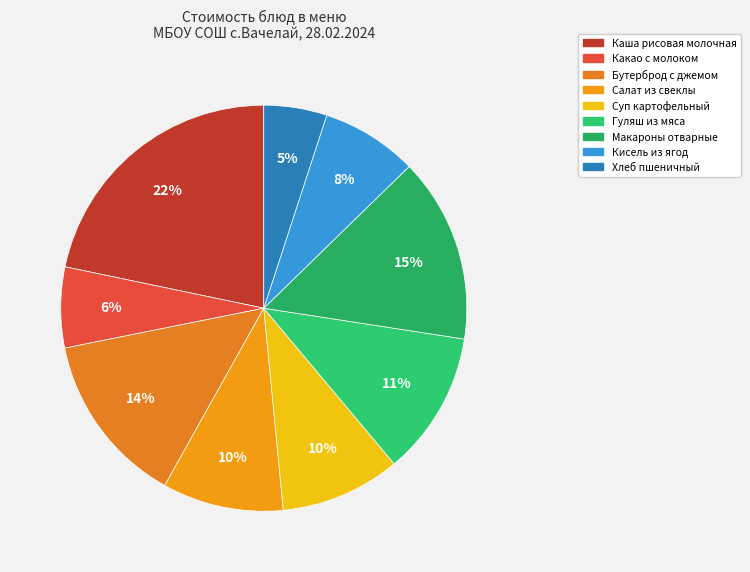

What is the smallest slice in the pie chart?

Хлеб пшеничный